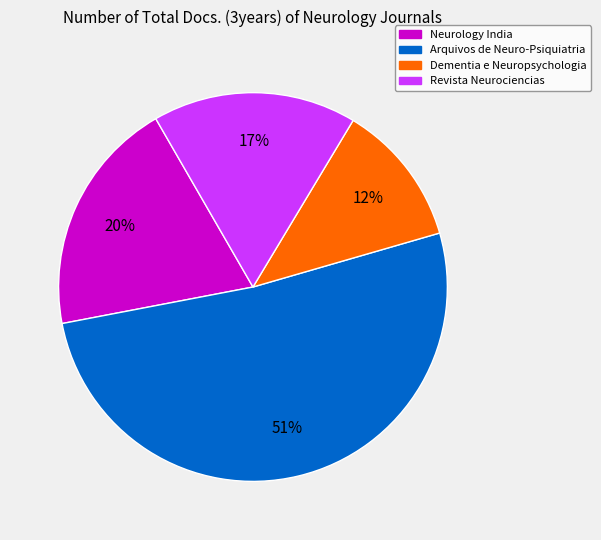

To the nearest percent, what is the average slice percentage?

25%